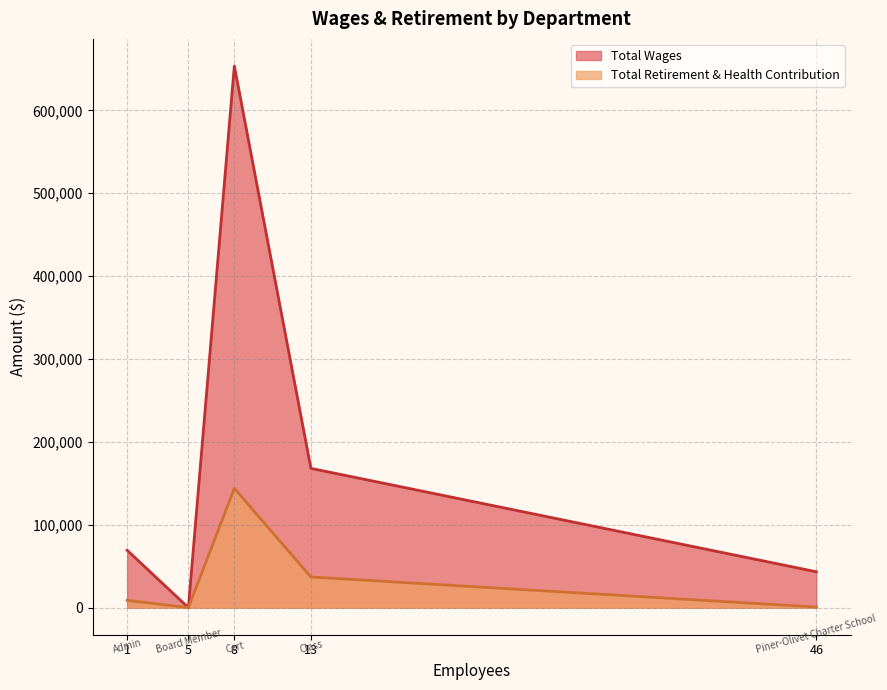

List the labels in order of Total Retirement & Health Contribution value, largest first.

Cert, Class, Admin, Piner-Olivet Charter School, Board Member